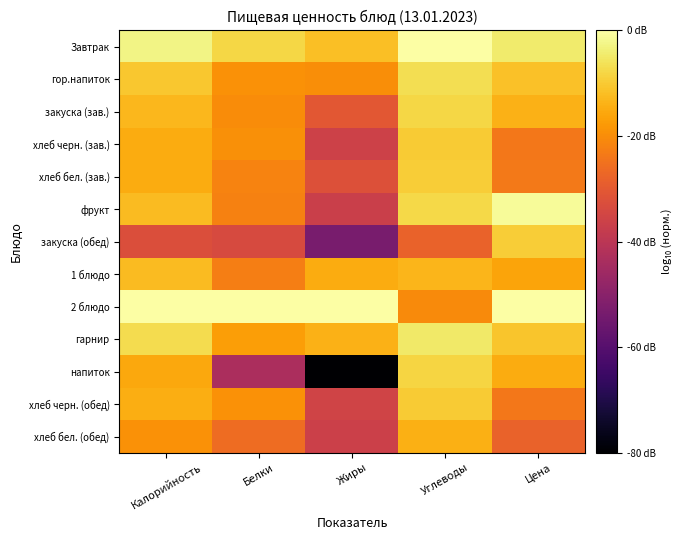

List the series in order of their peak value, lowest first.

хлеб бел. (обед), 1 блюдо, хлеб черн. (зав.), хлеб черн. (обед), закуска (обед), хлеб бел. (зав.), напиток, закуска (зав.), гор.напиток, гарнир, фрукт, Завтрак, 2 блюдо